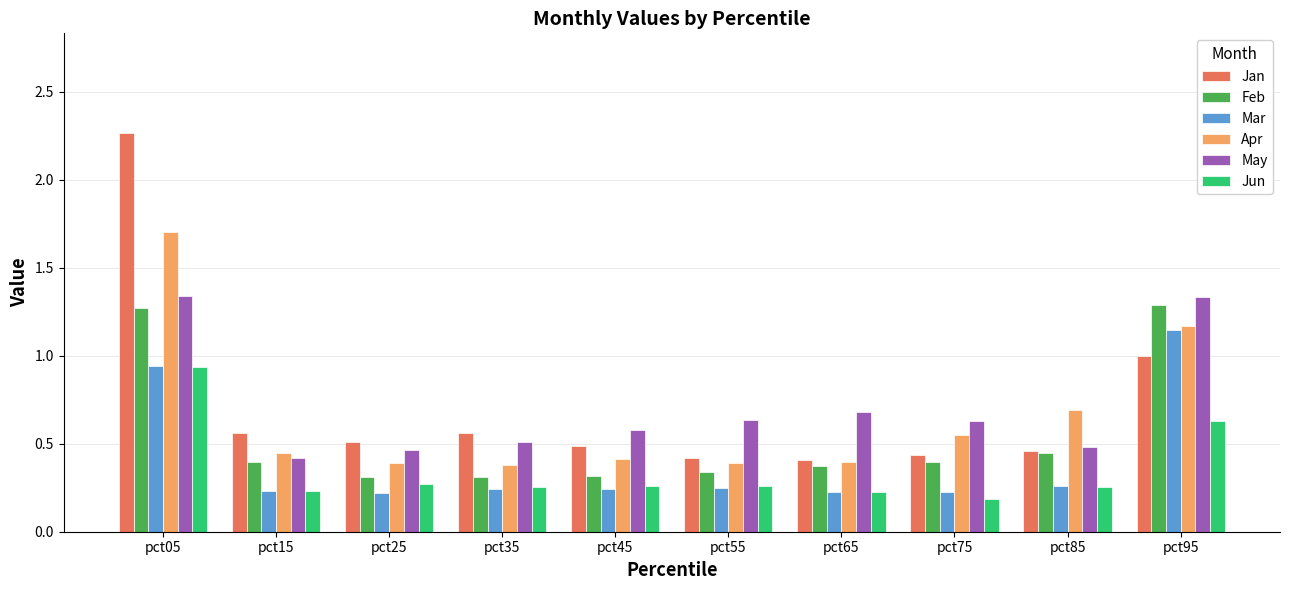

Are the bars grouped side by side (vs. stacked)?

Yes